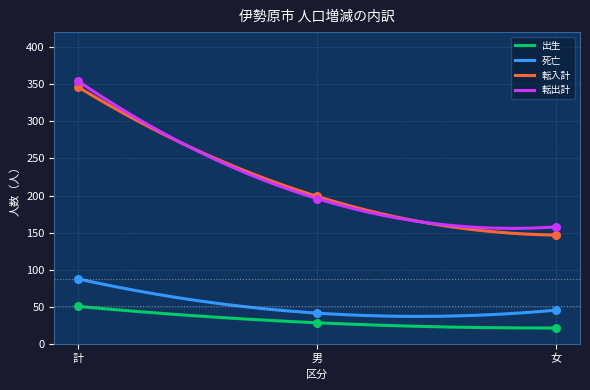

Which series reaches the minimum Y coordinate?

出生